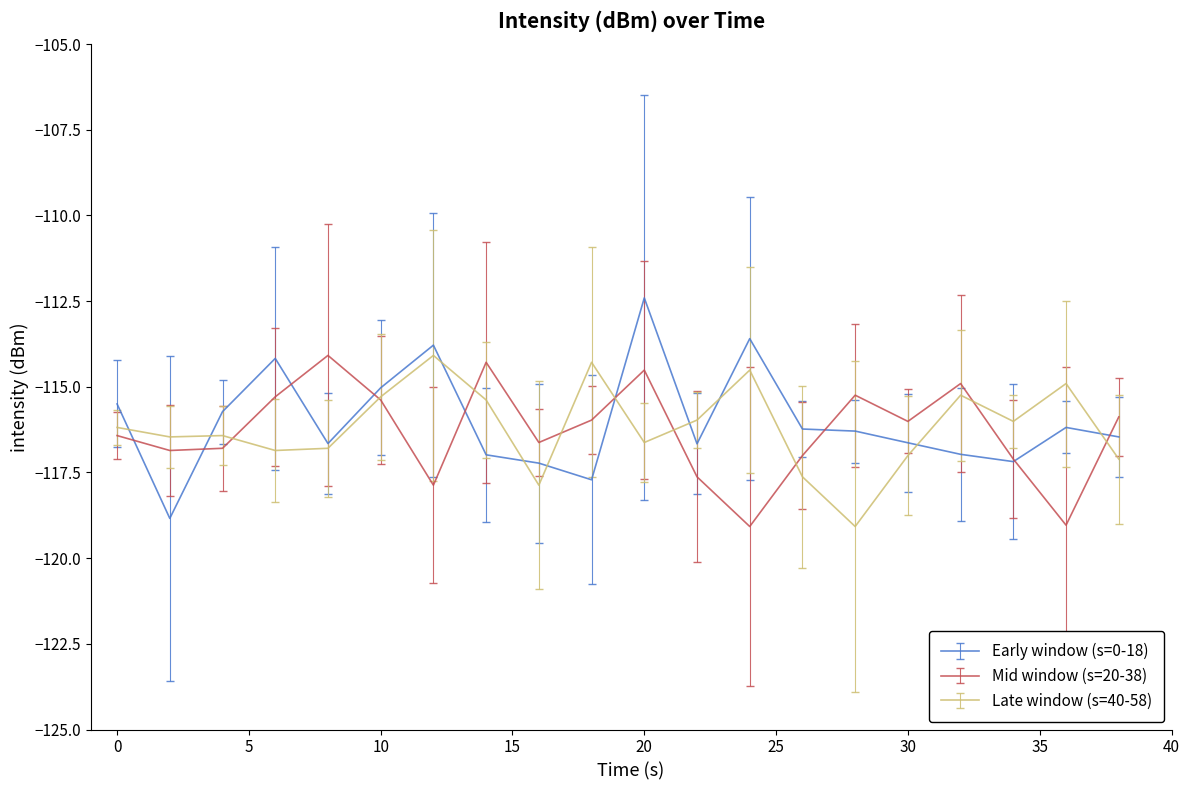

Which series has the widest spread of values?

Early window (s=0-18)